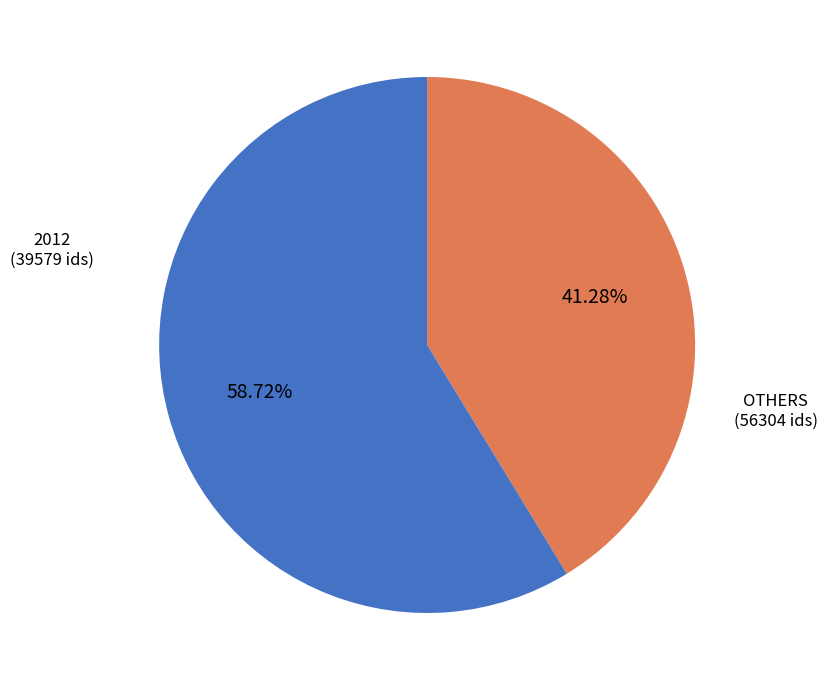

Is there any slice that represents more than half of the pie?

Yes